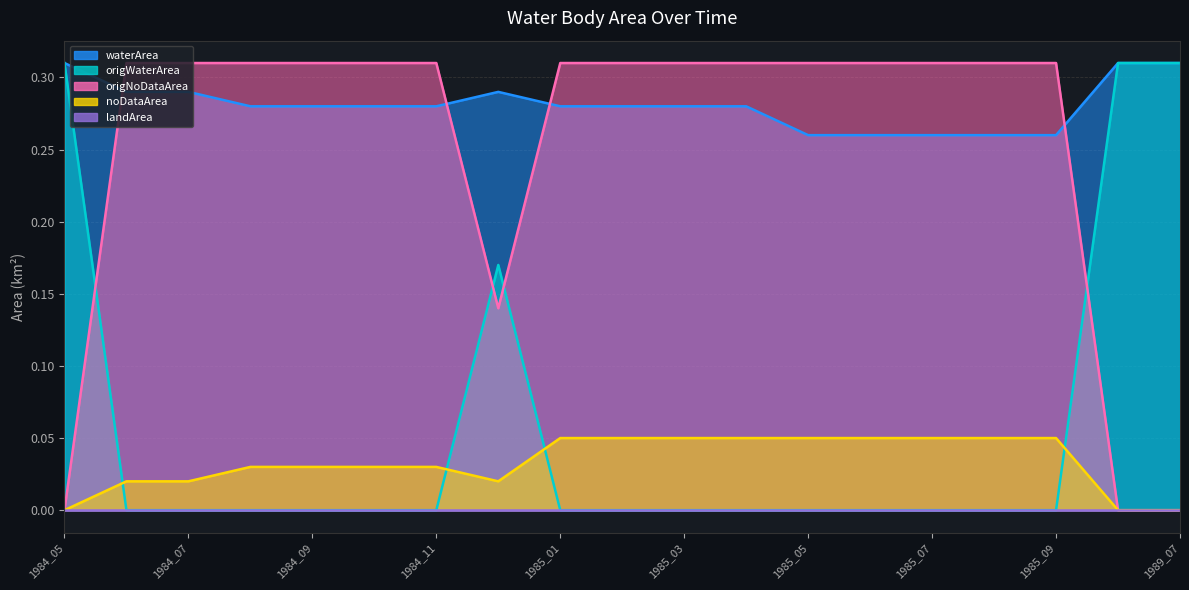

How many origWaterArea values are between 0 and 1?

19